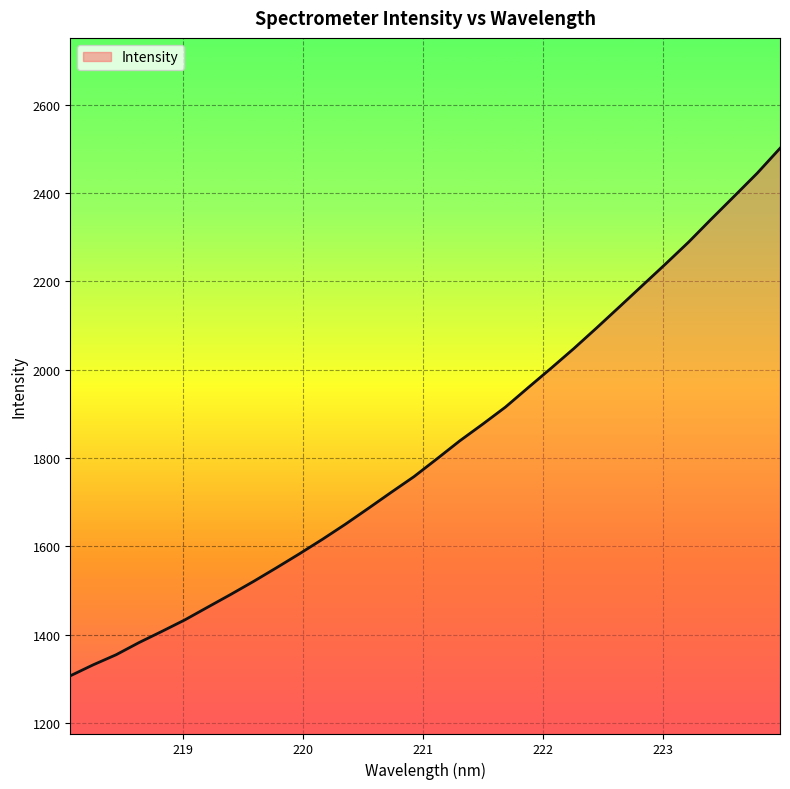

What is the minimum value shown in the chart?

1306.7